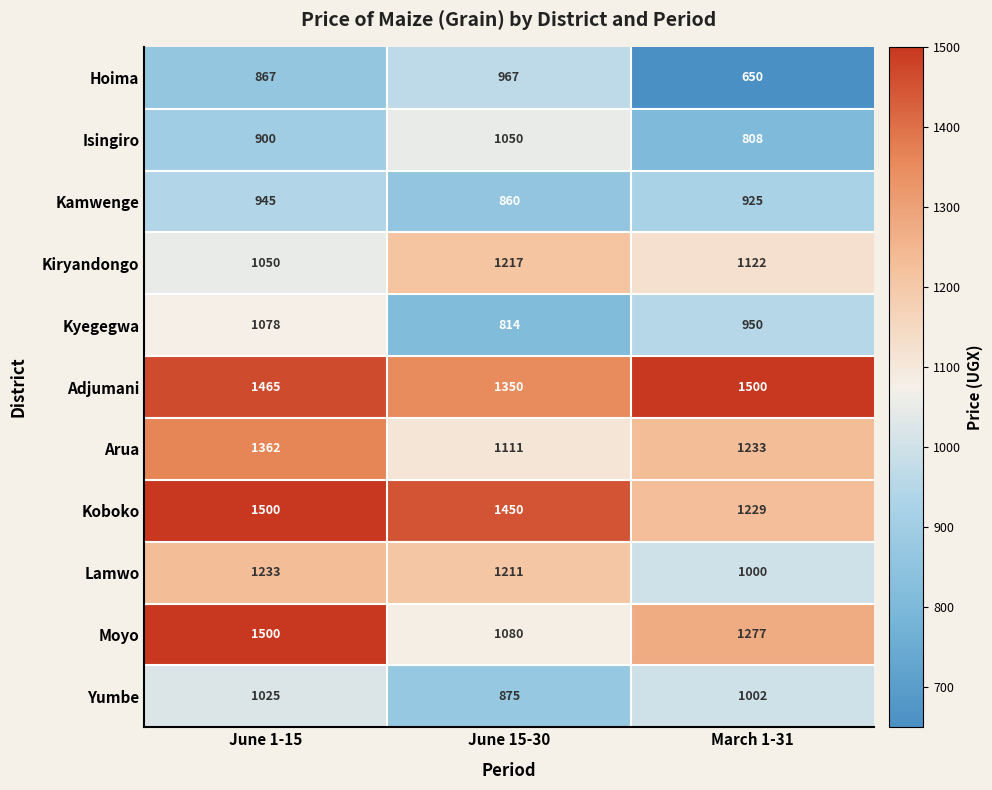

Is the value of Isingiro at June 1-15 greater than the value of Hoima at June 1-15?

Yes